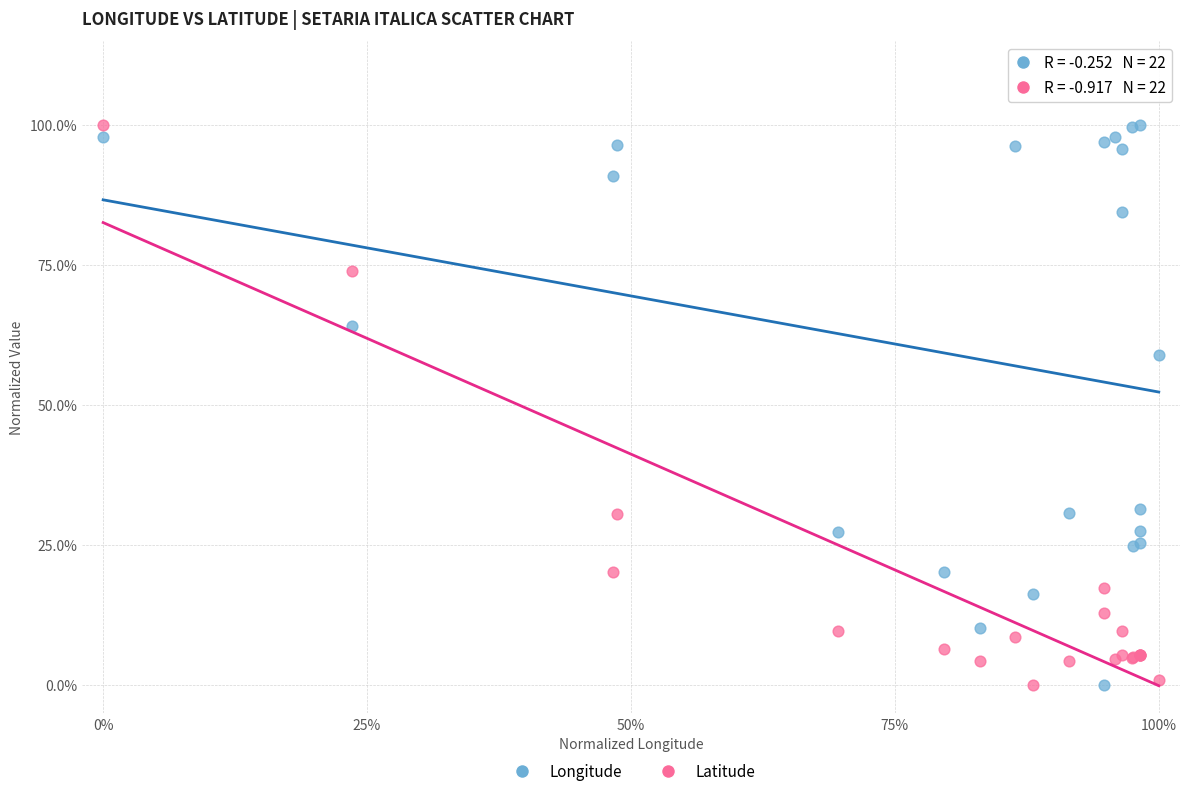

What are all the series names shown in the legend?

Longitude, Latitude